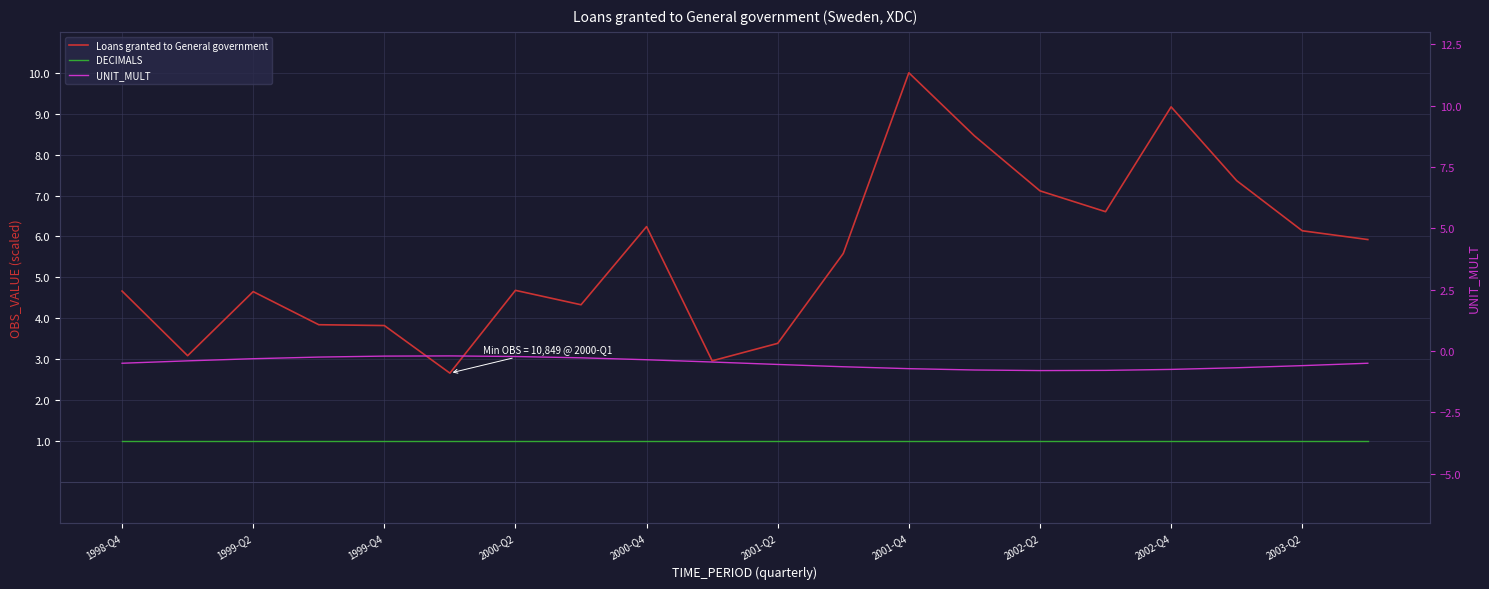

What is the value of the UNIT_MULT point at the 20th from the left?

-0.5